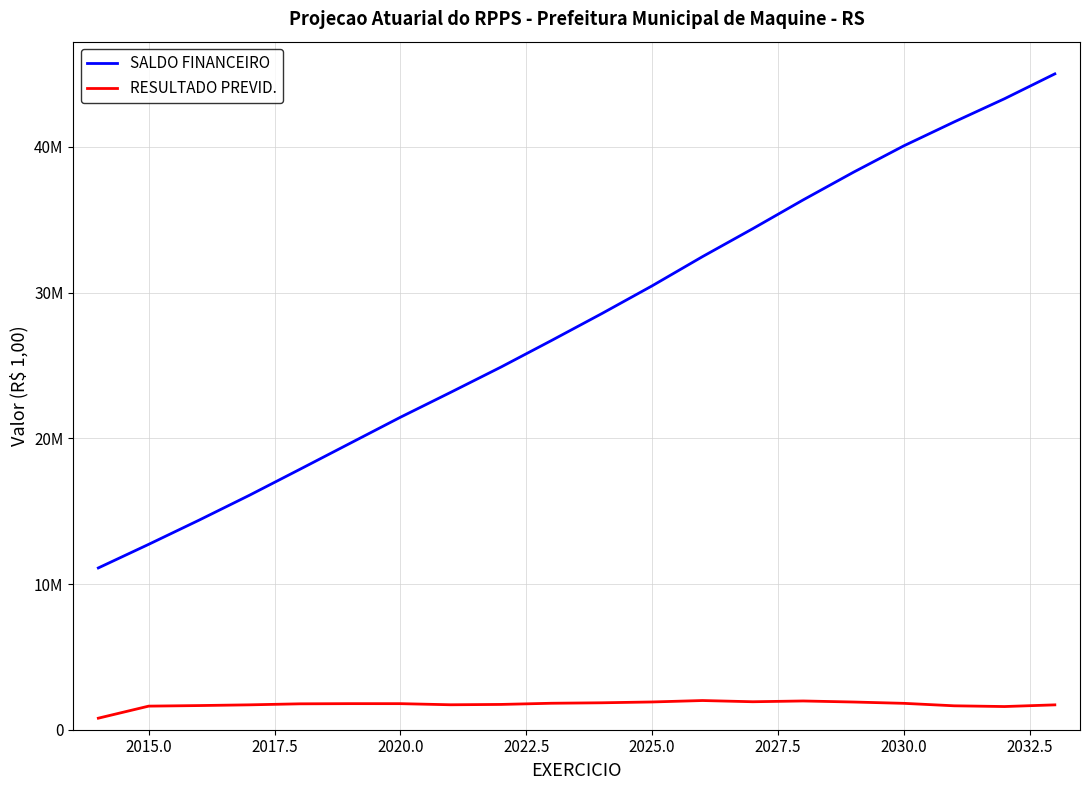

At which label does RESULTADO PREVID. first exceed 1788672?

2025.0